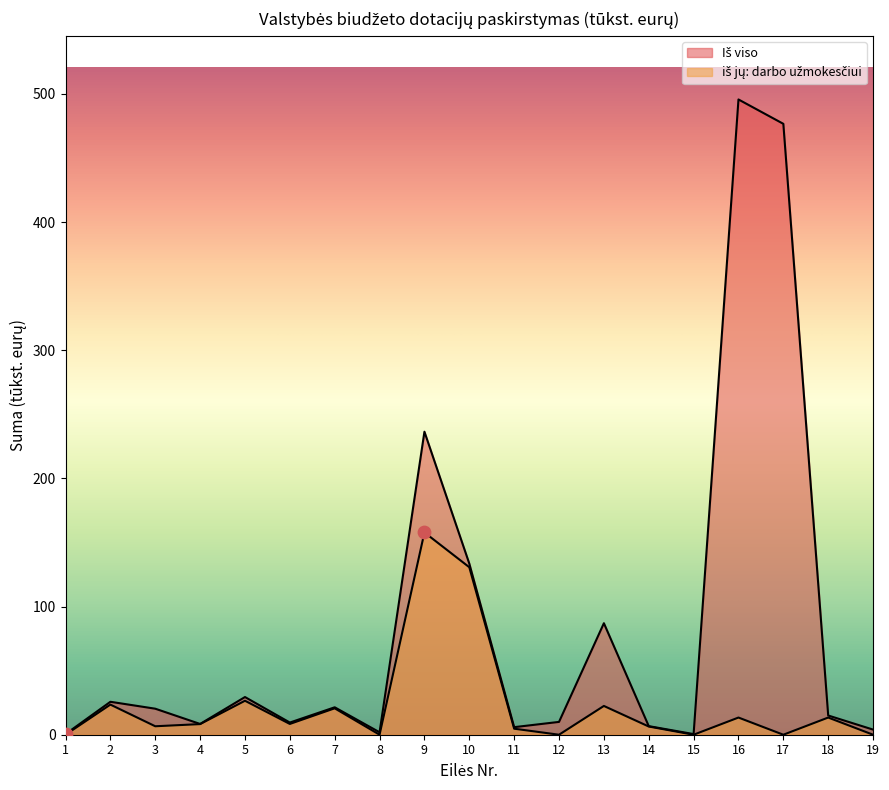

At which category is the sum across all series the highest?

16